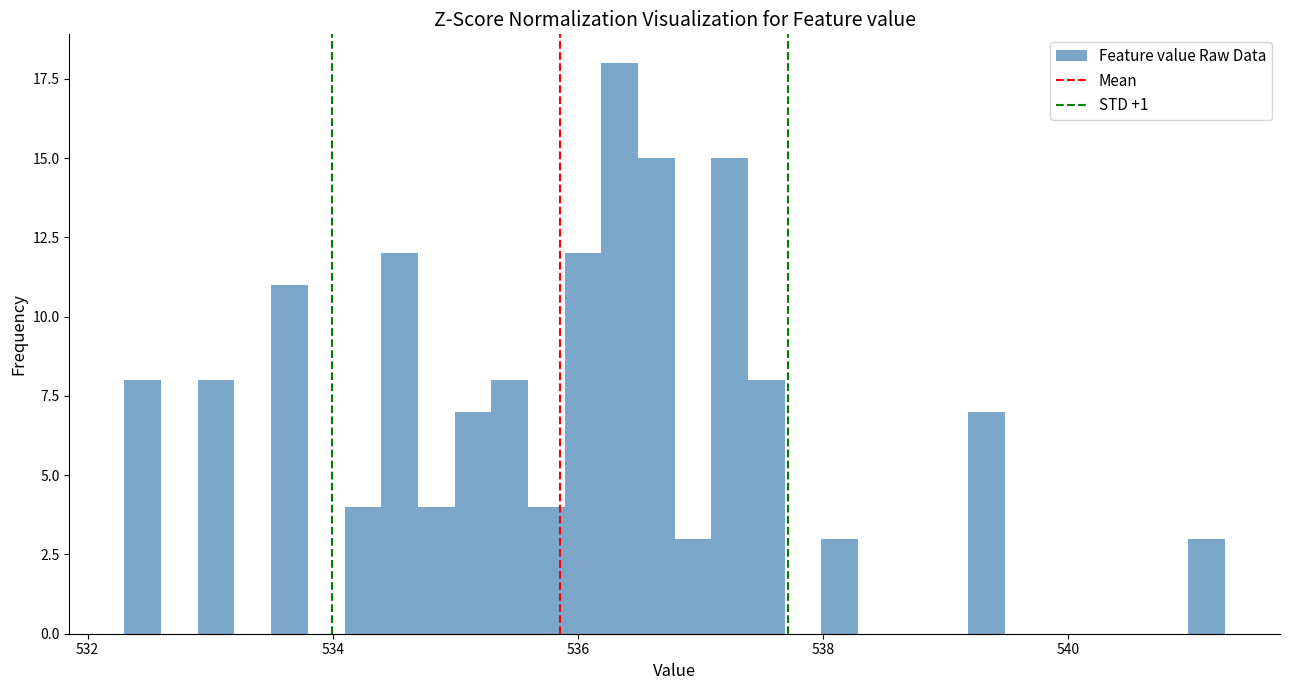

Read against the x-axis, roughly where is the centre of the tallest bar?

536.4